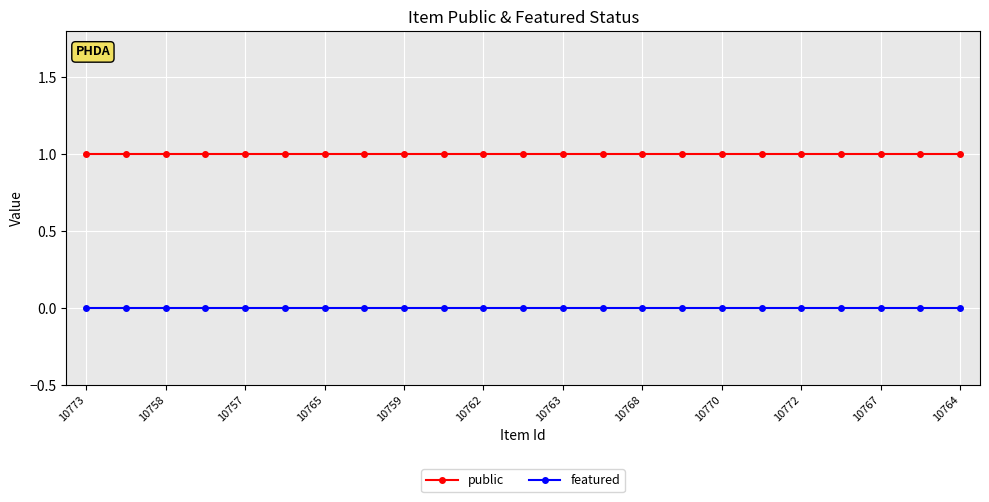

Is this an area chart (filled region under the line)?

No